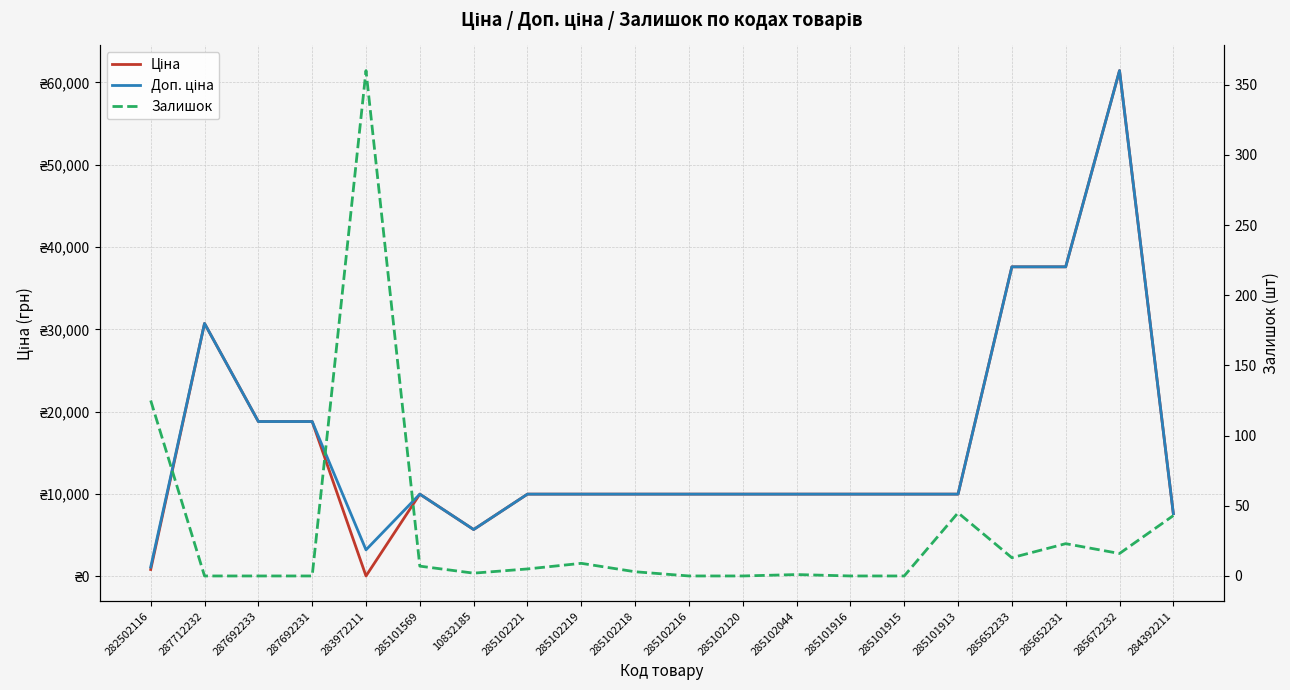

Is the value of Залишок at 285652231 greater than the value of Ціна at 285102044?

No